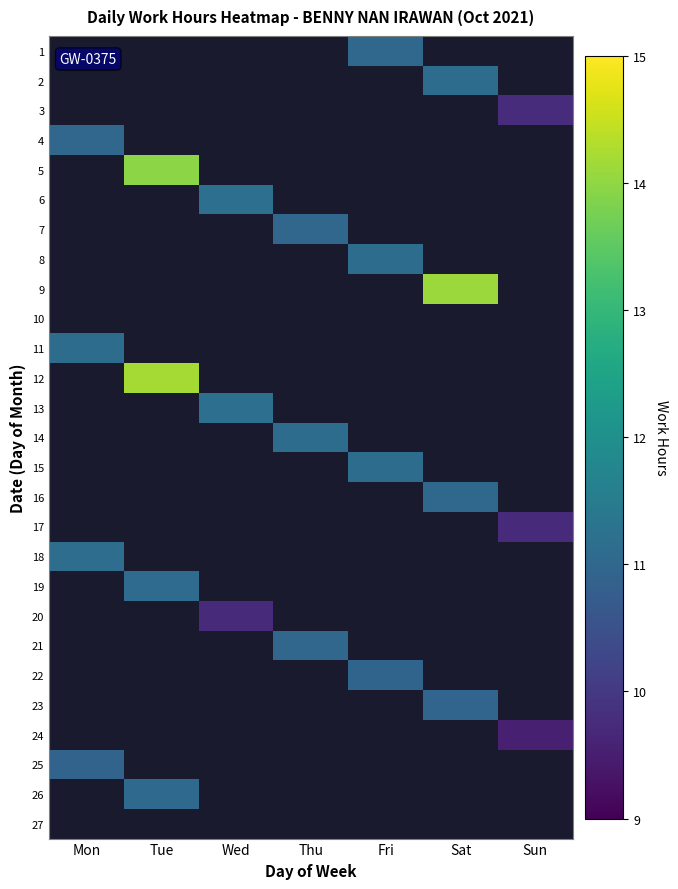

What is the minimum value shown in the chart?

9.5